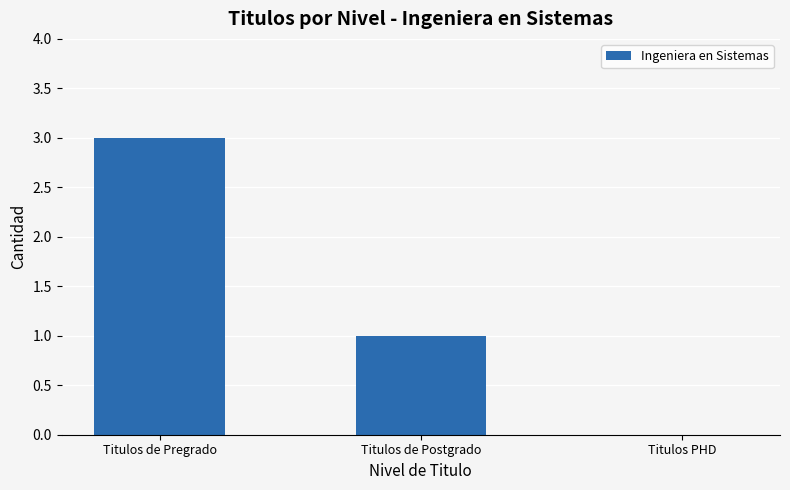

What is the approximate value at Titulos de Pregrado?

3